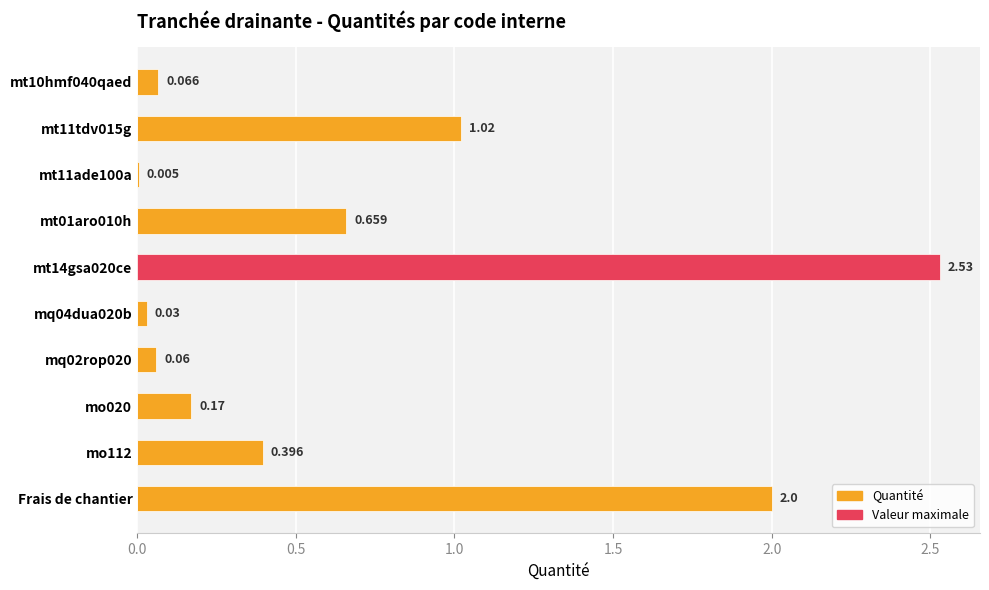

What is the spread (max minus min) of values at mo020?

0.2